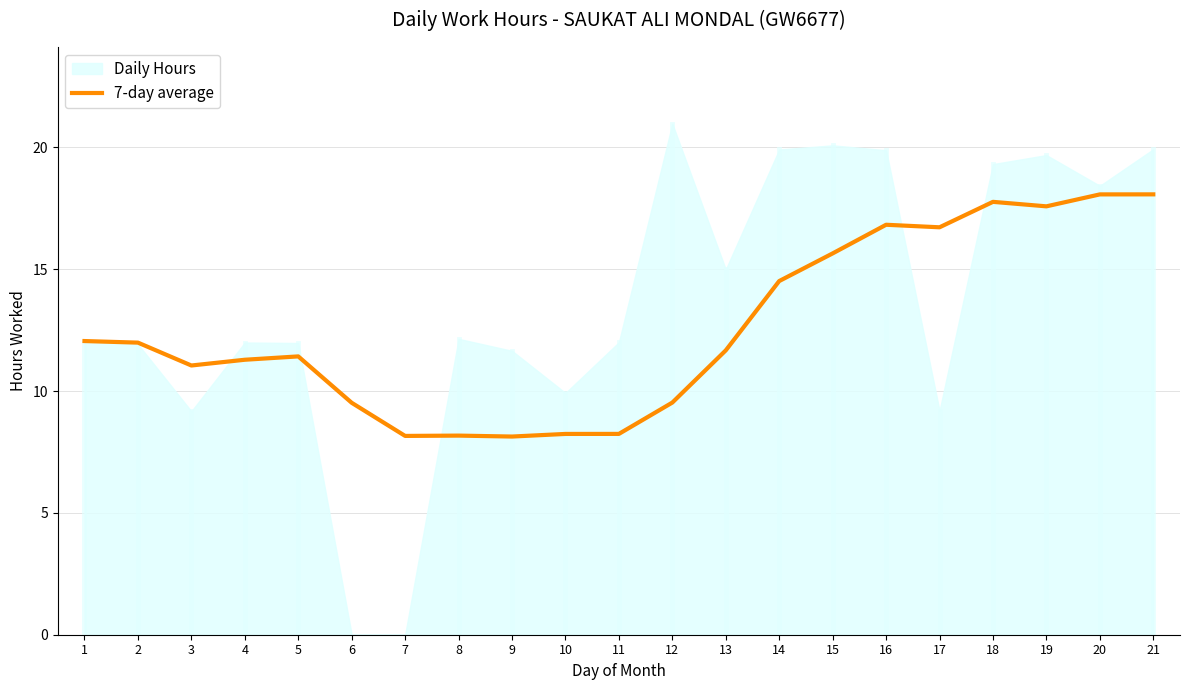

At which label does the data first exceed 11?

1